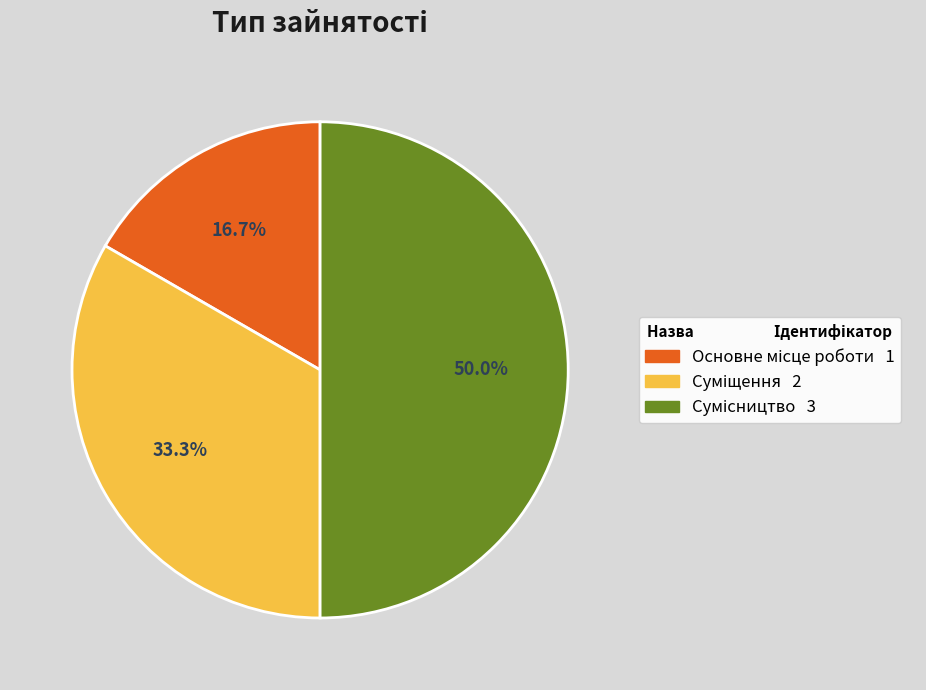

Does Сумісництво represent more than half of the total?

No